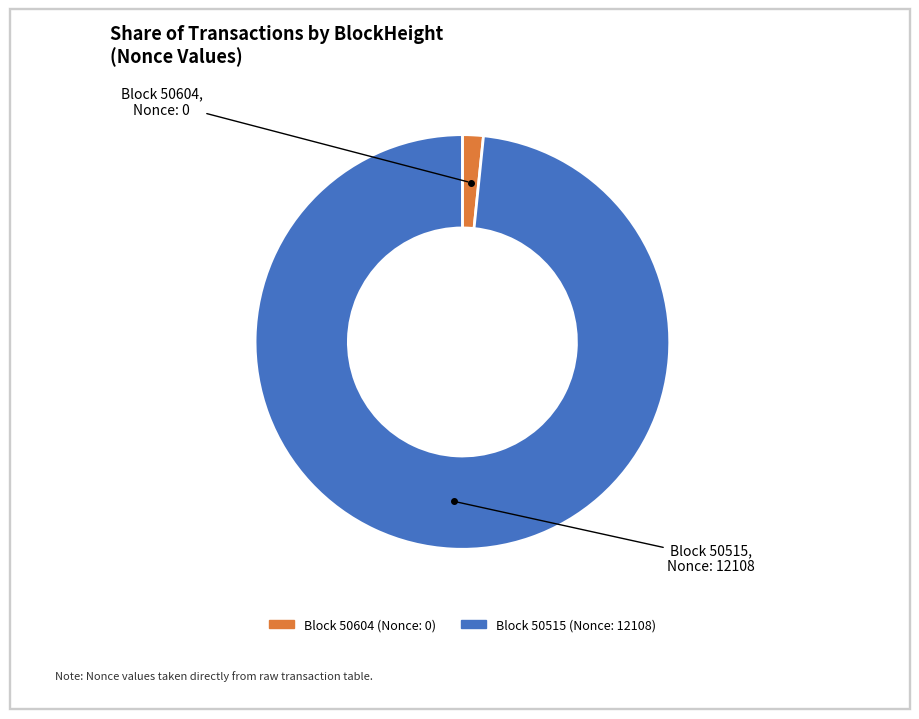

Is there a majority slice in this chart?

Yes